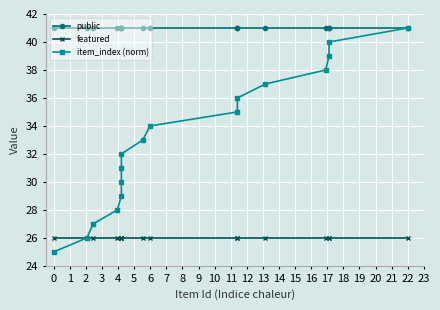

What is the minimum value for item_index (norm)?

25